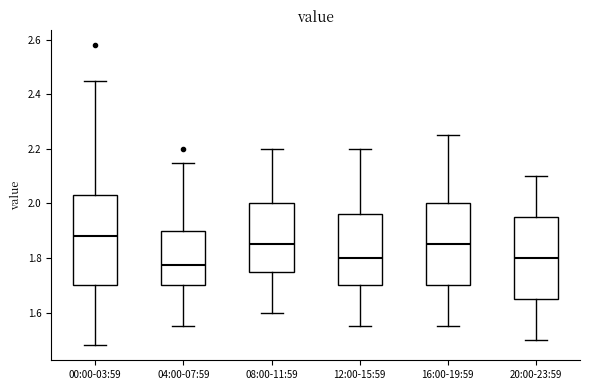

Where is the lower edge of the box for 20:00-23:59 on the y-axis? The values are not printed on the chart, so give them approximately, as read against the axis.

1.66